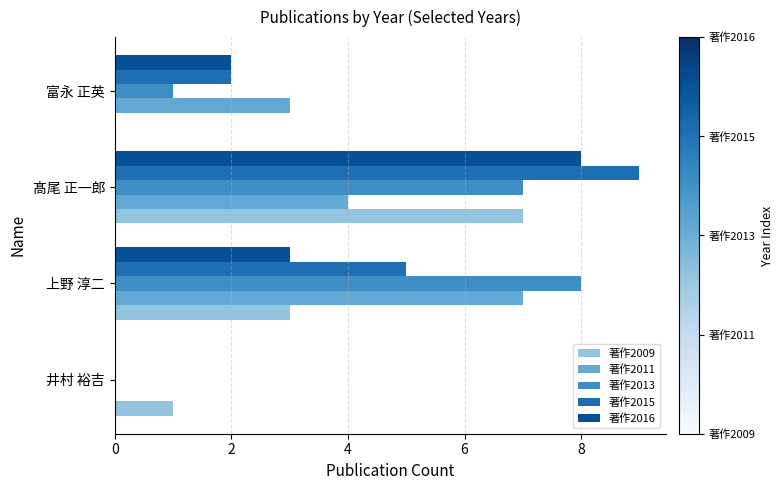

What is the sum of all 著作2011 values?

14